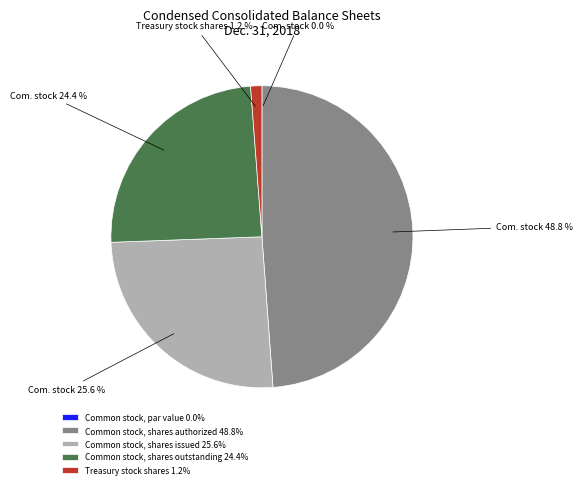

To the nearest percent, what percentage of the pie is Treasury stock shares?

1%